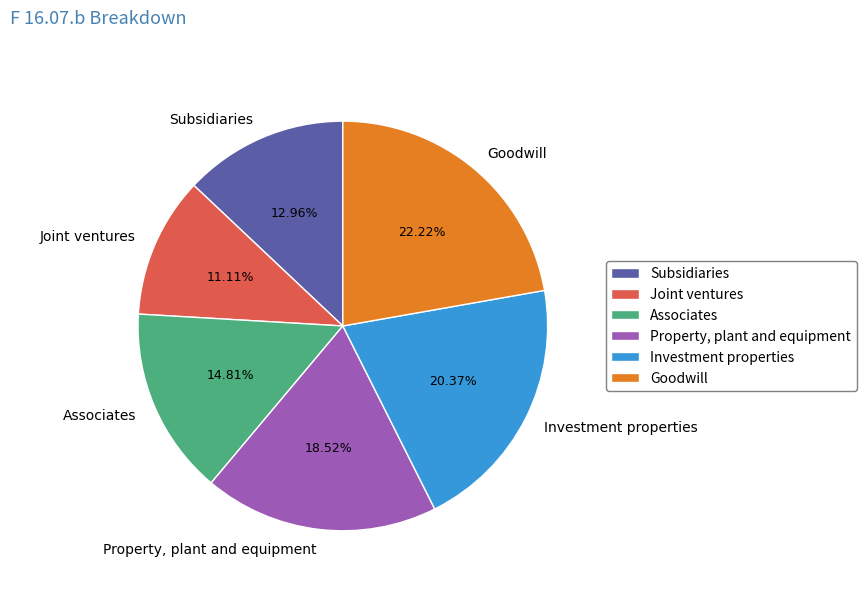

What percentage is the Investment properties slice, to the nearest percent?

20%